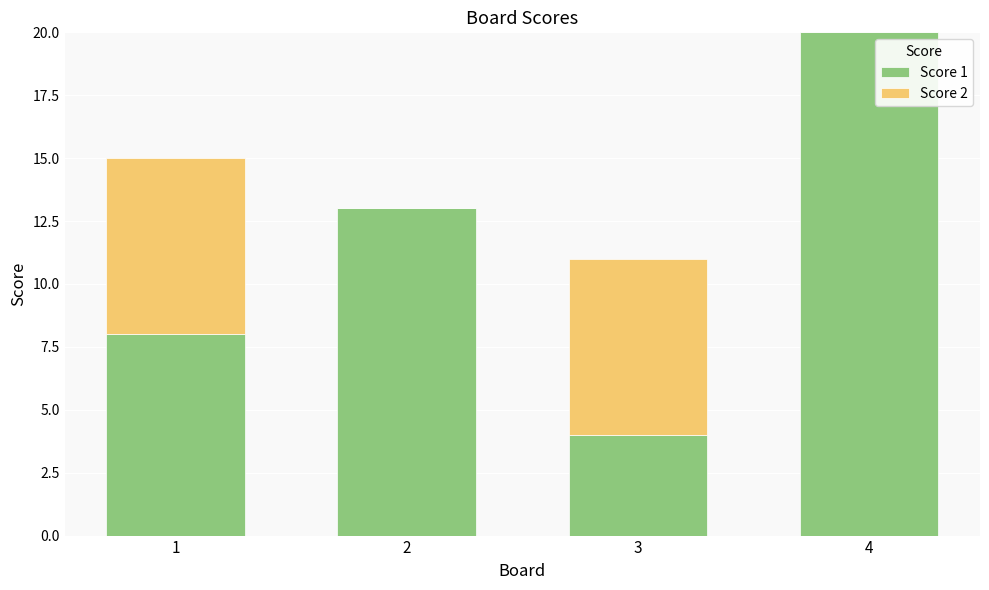

At which category is the sum across all series the highest?

4